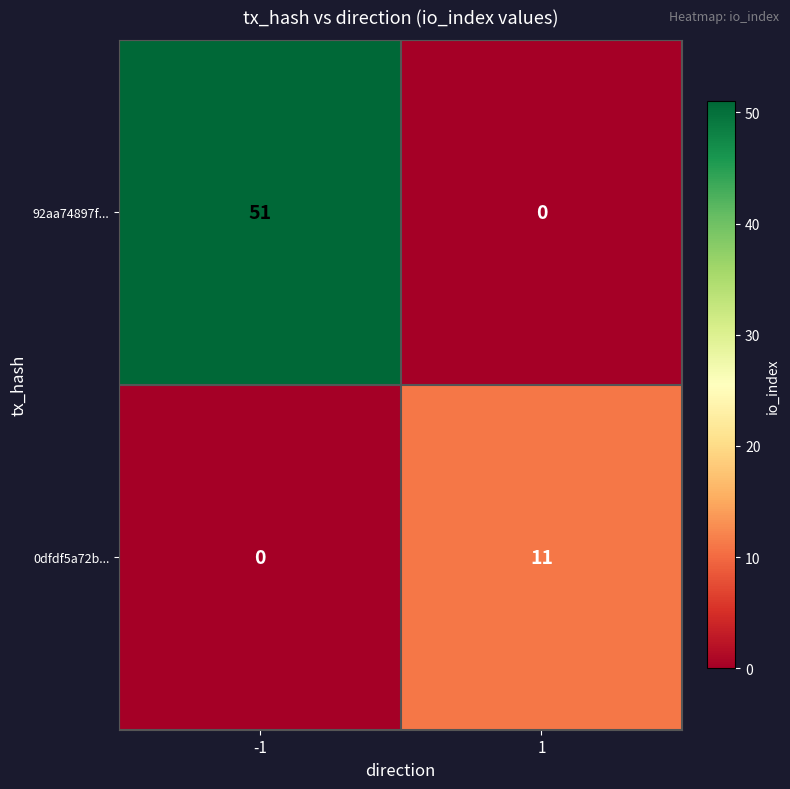

What is the greatest value displayed?

51